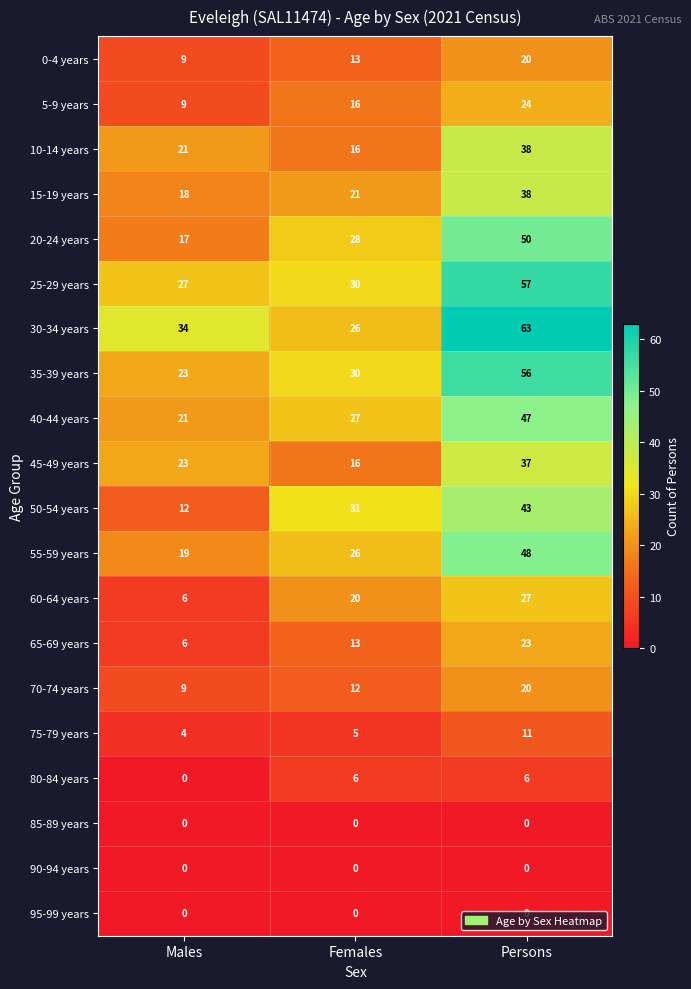

Count the number of categories in the chart.

3